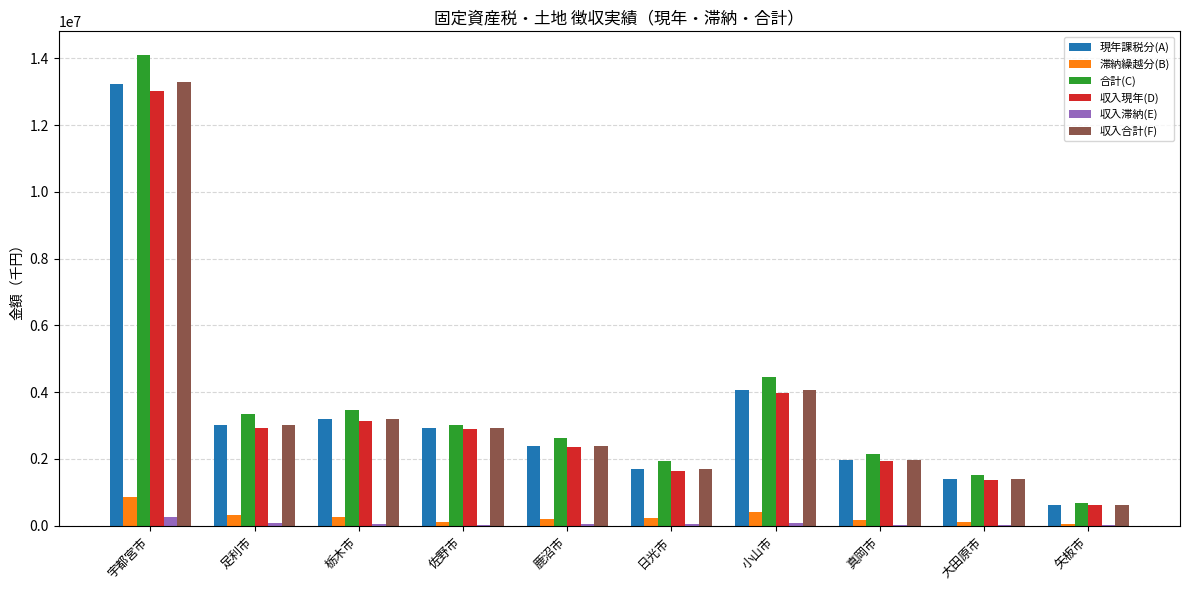

The 収入現年(D) series shows 851595 at 大田原市. True or false?

False